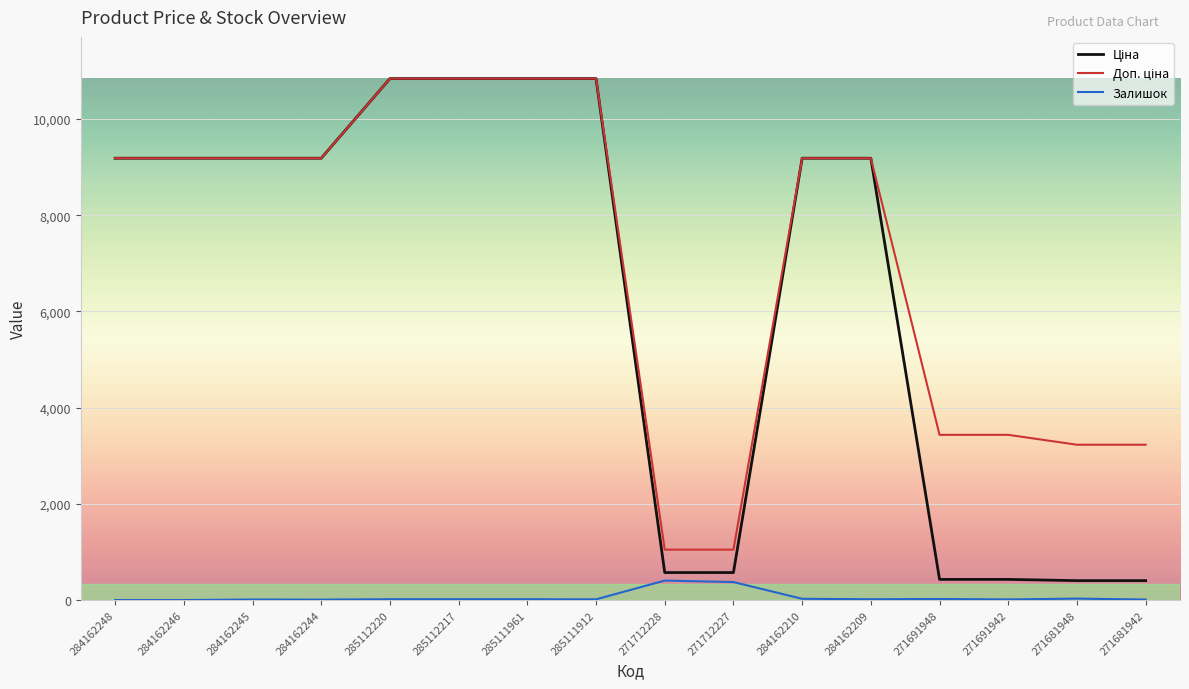

What is the spread (max minus min) of values at 271712228?

643.0